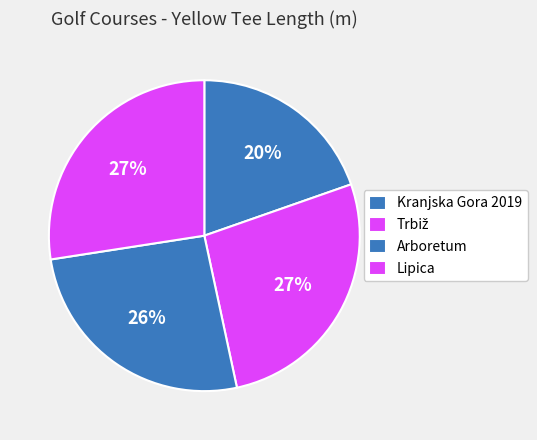

Which category has the biggest portion of the pie?

Lipica